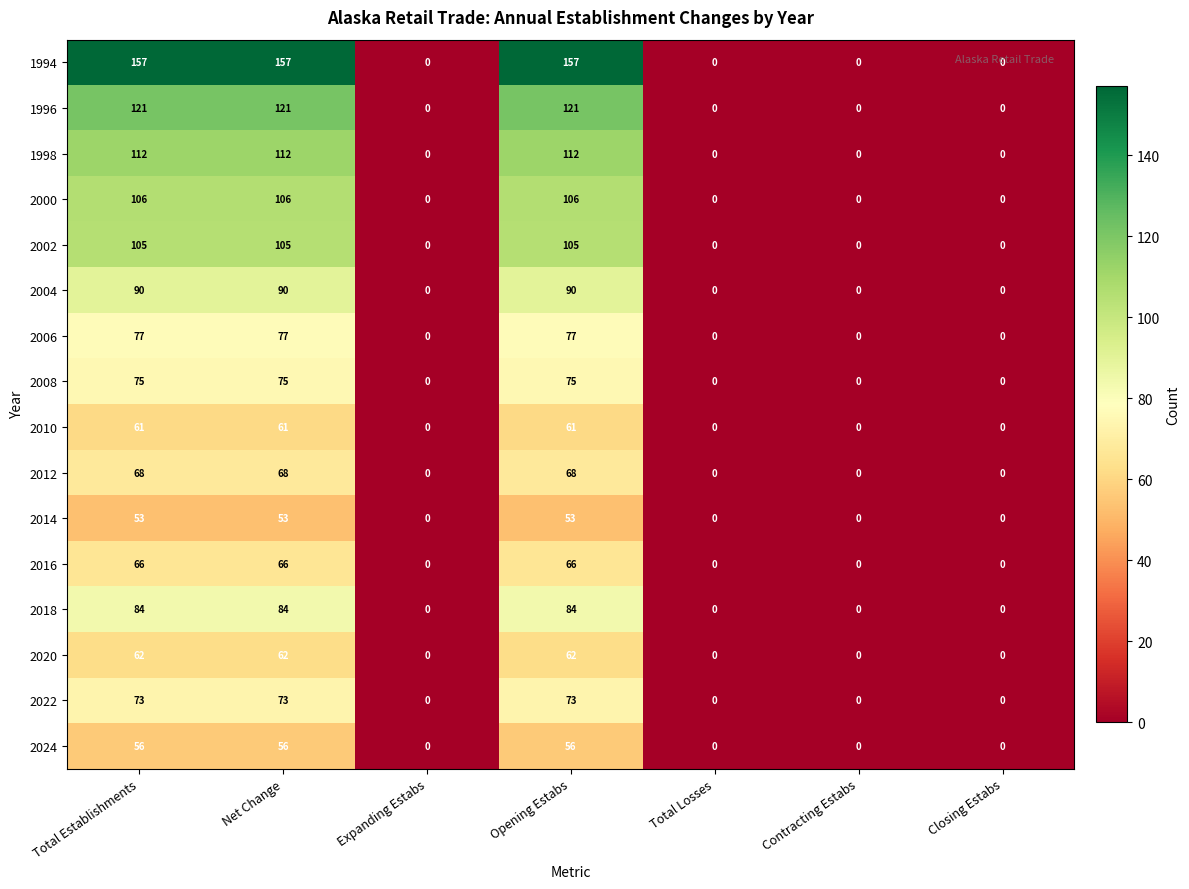

At Net Change, list the series in order from largest to smallest.

1994, 1996, 1998, 2000, 2002, 2004, 2018, 2006, 2008, 2022, 2012, 2016, 2020, 2010, 2024, 2014